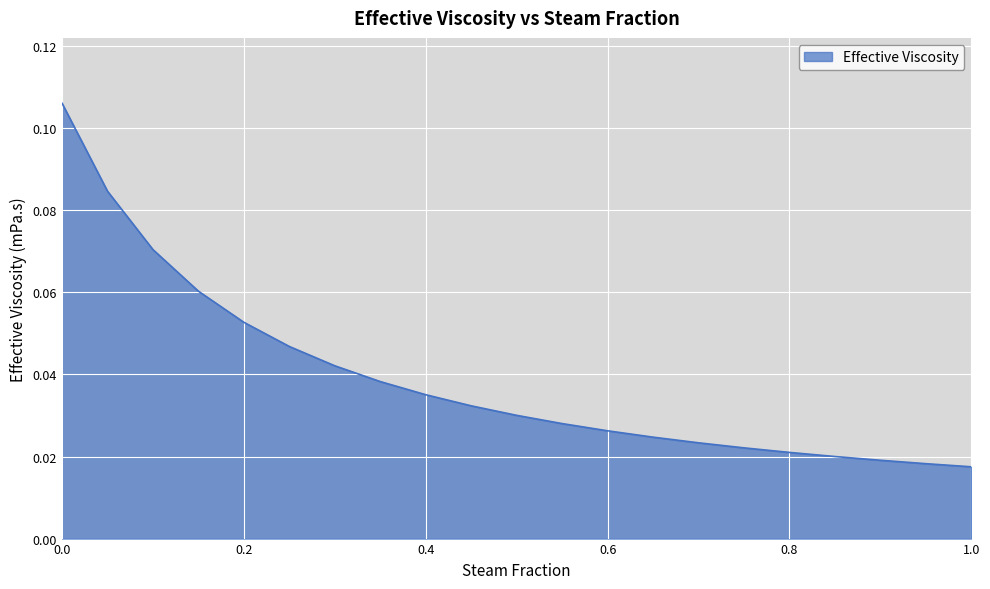

What is the difference between the second highest and second lowest values?

0.1